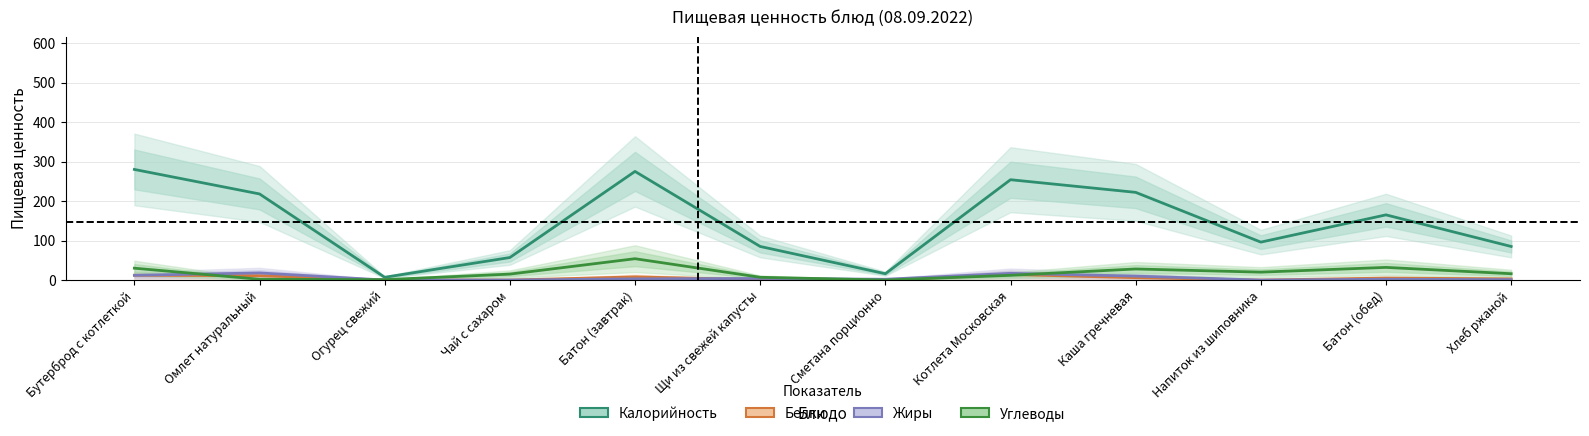

Does the chart have visible grid lines?

Yes